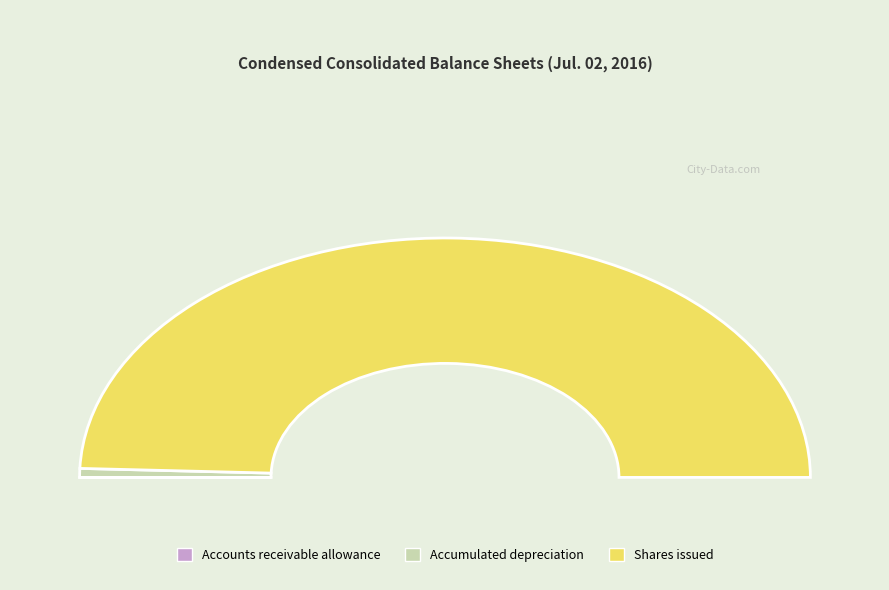

Combined, what portion of the pie is Property and equipment, accumulated depreciation and Common stock, shares issued?

100.0%